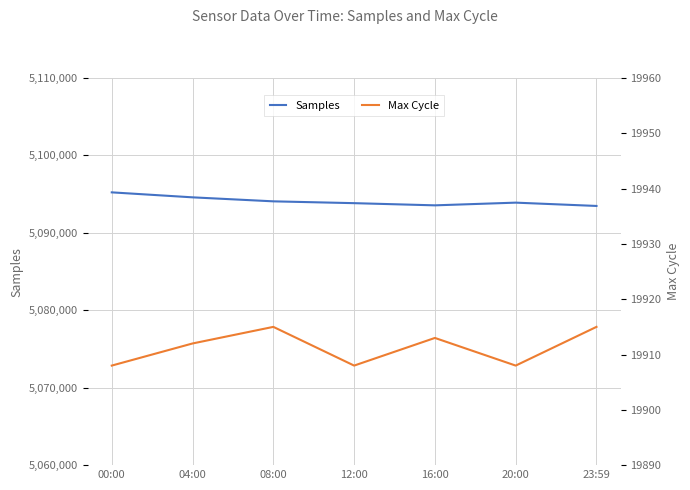

In Max Cycle, how many points are higher than both neighbors (excluding endpoints)?

2